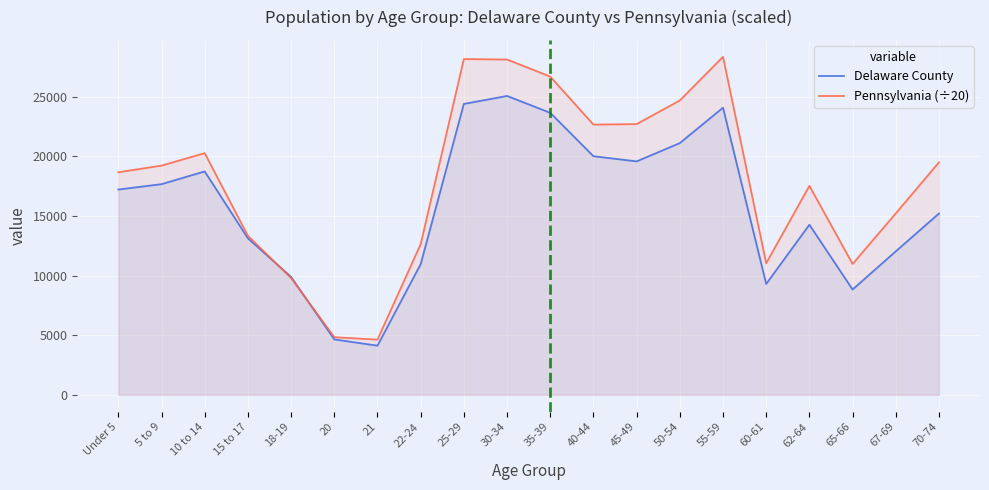

Which category has the highest value in the Pennsylvania (÷20) series?

55-59